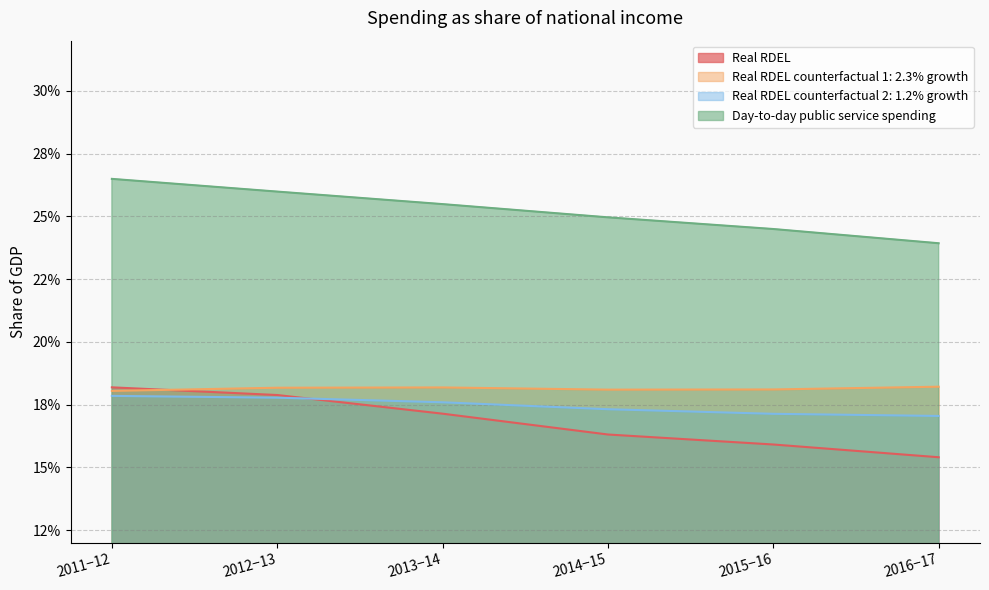

List the series in order of their peak value, highest first.

Day-to-day public service spending, Real RDEL counterfactual 1: 2.3% growth, Real RDEL, Real RDEL counterfactual 2: 1.2% growth